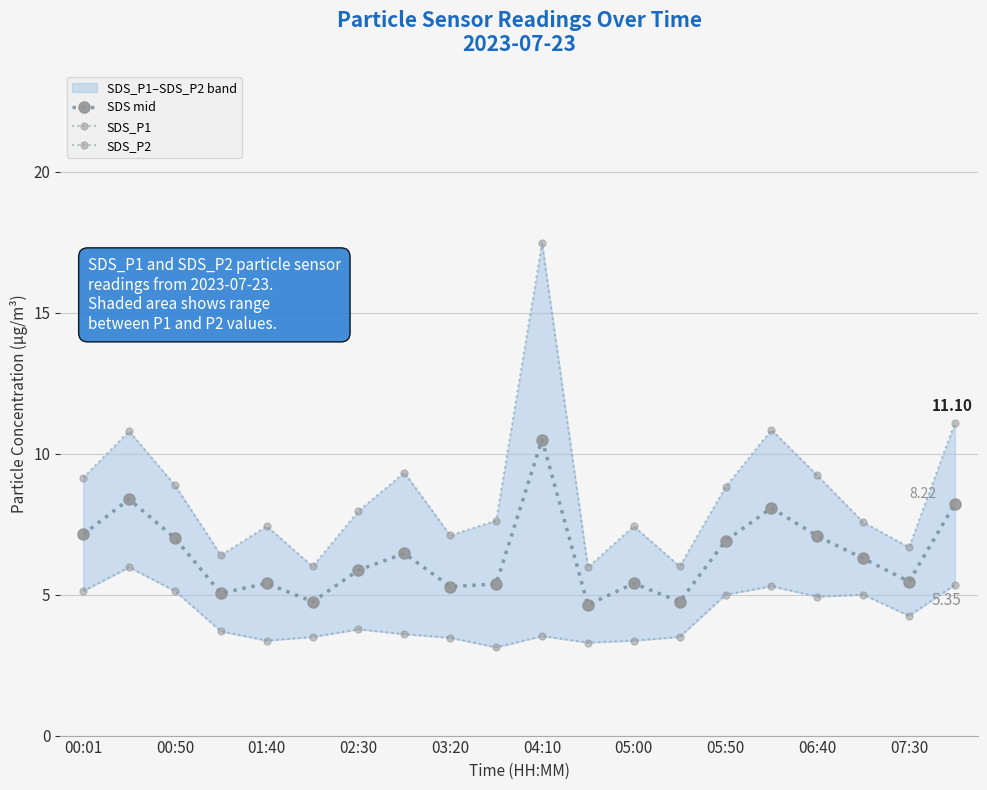

At how many categories does at least one series exceed 9?

7